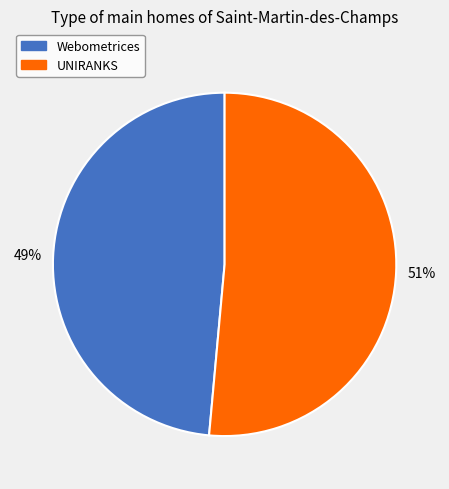

Rank the categories by value from highest to lowest.

UNIRANKS, Webometrices